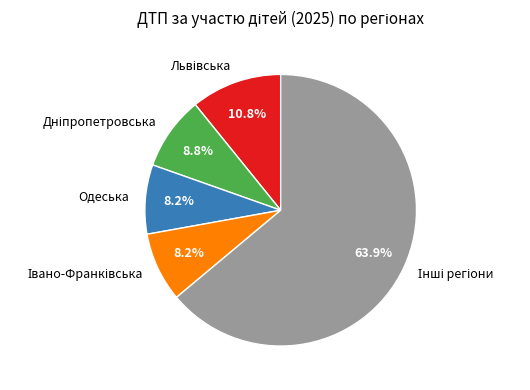

Does any single category account for the majority?

Yes